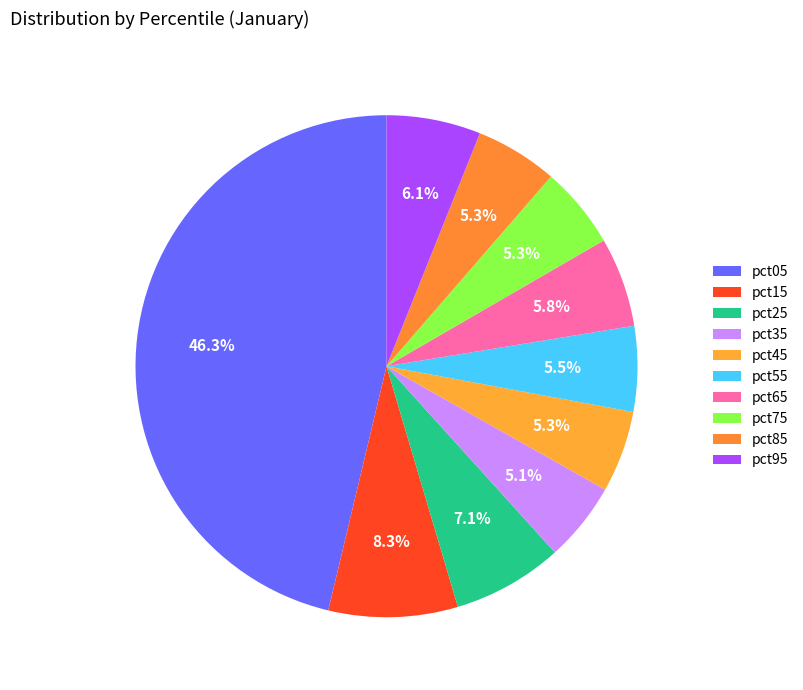

Count the number of slices in the pie.

10